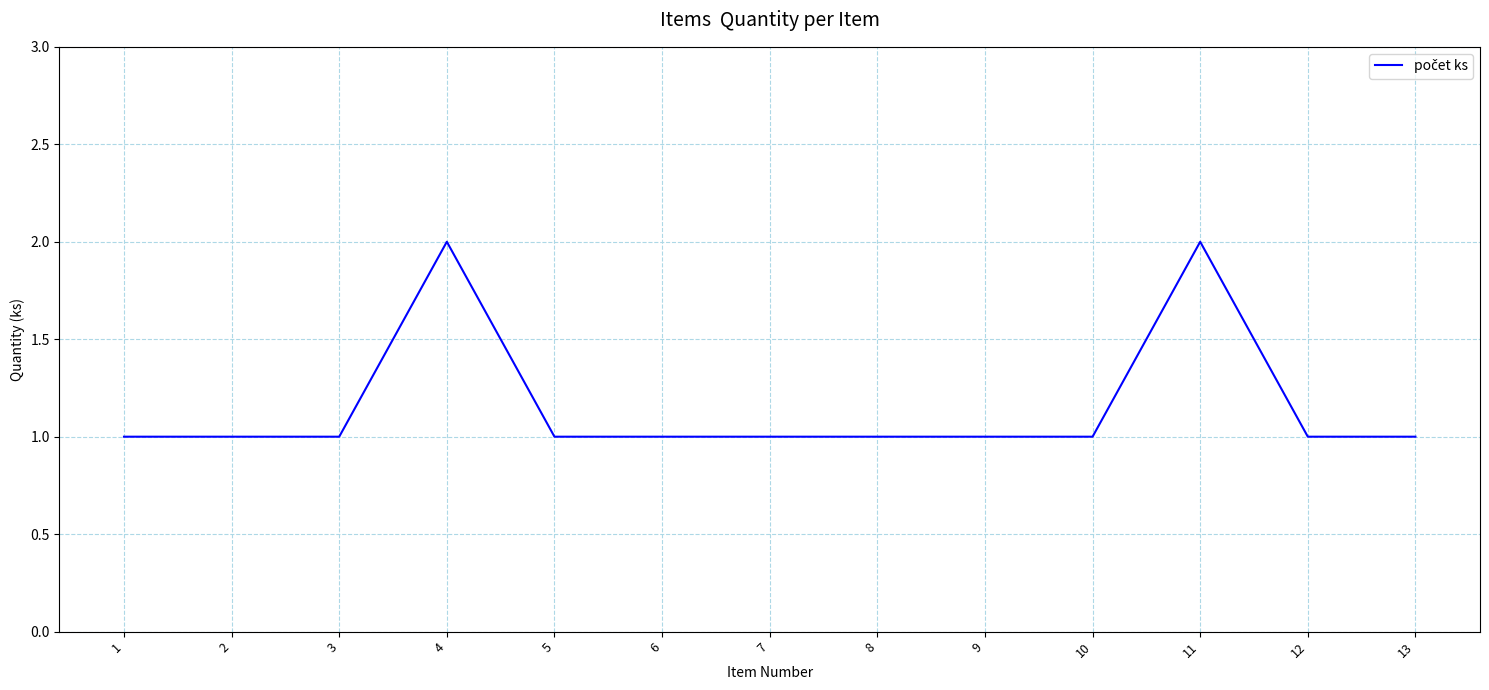

What is the greatest value displayed?

2